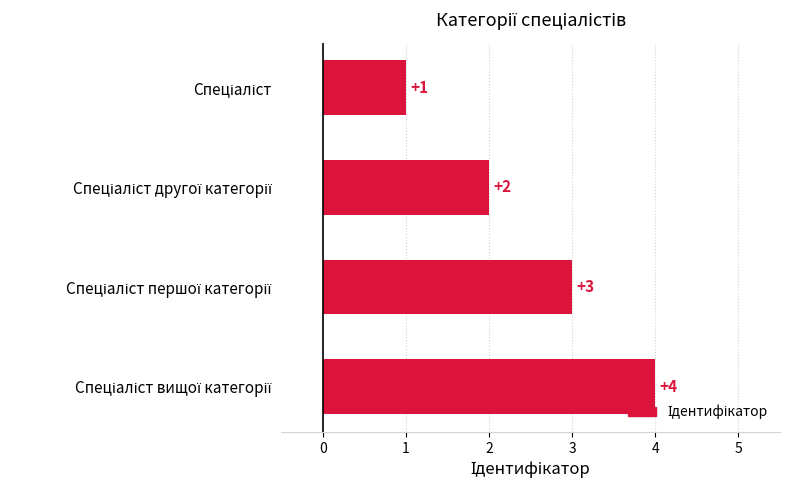

How many categories are shown in the chart?

4